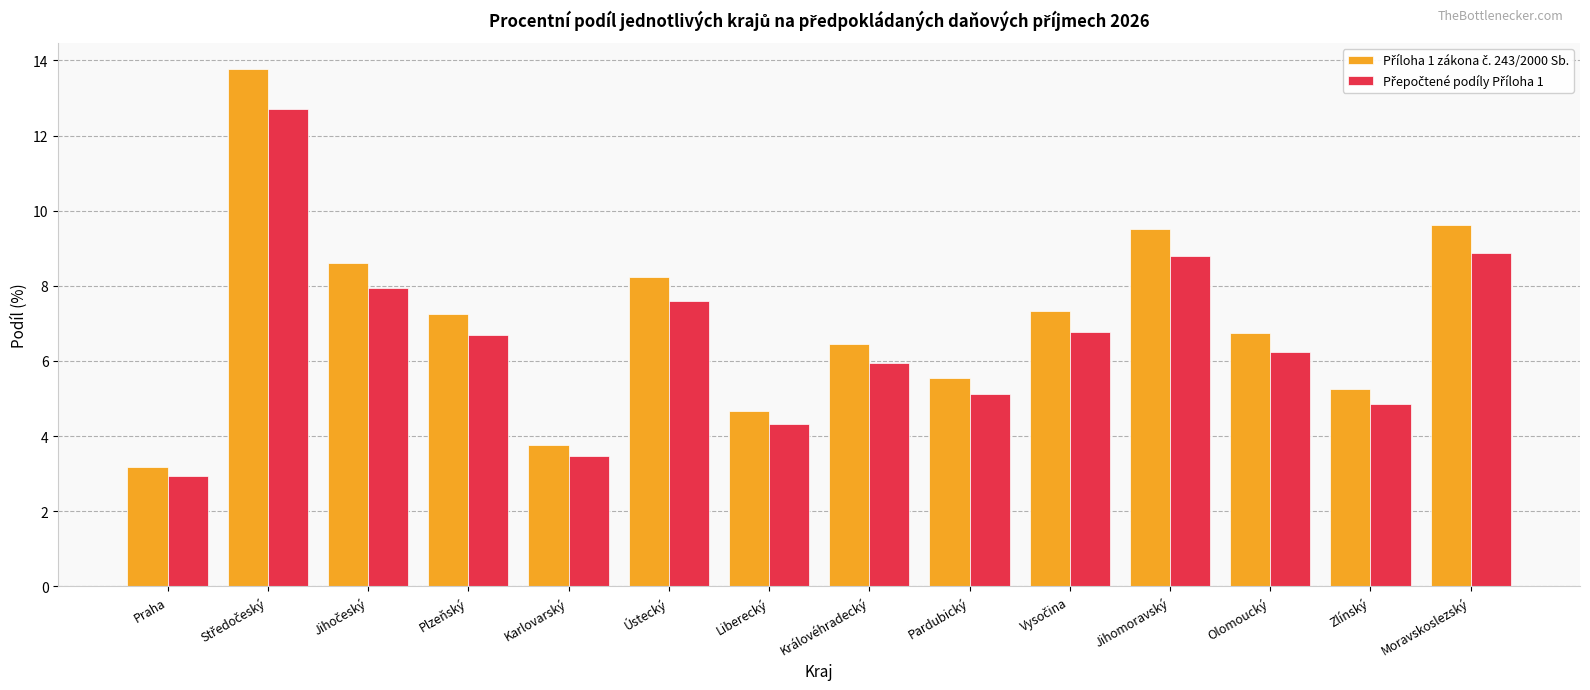

What is the minimum value shown in the chart?

2.9